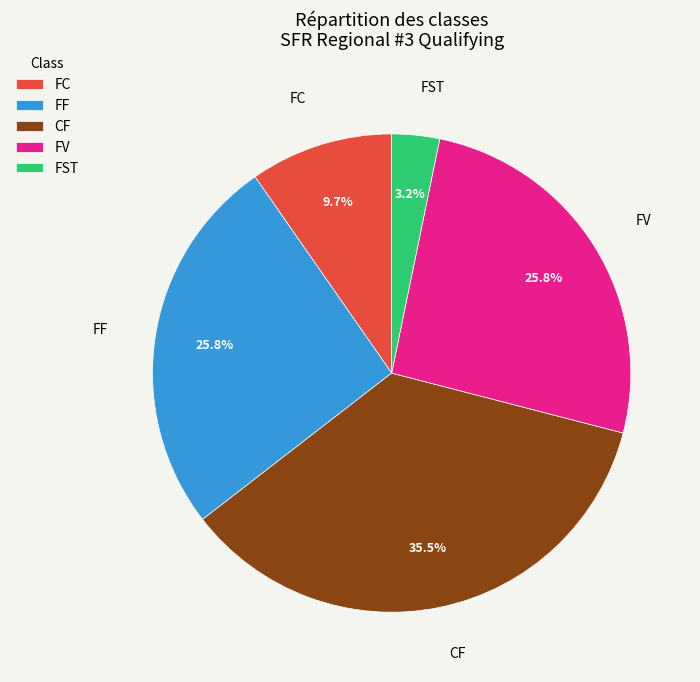

Does FST represent more than half of the total?

No